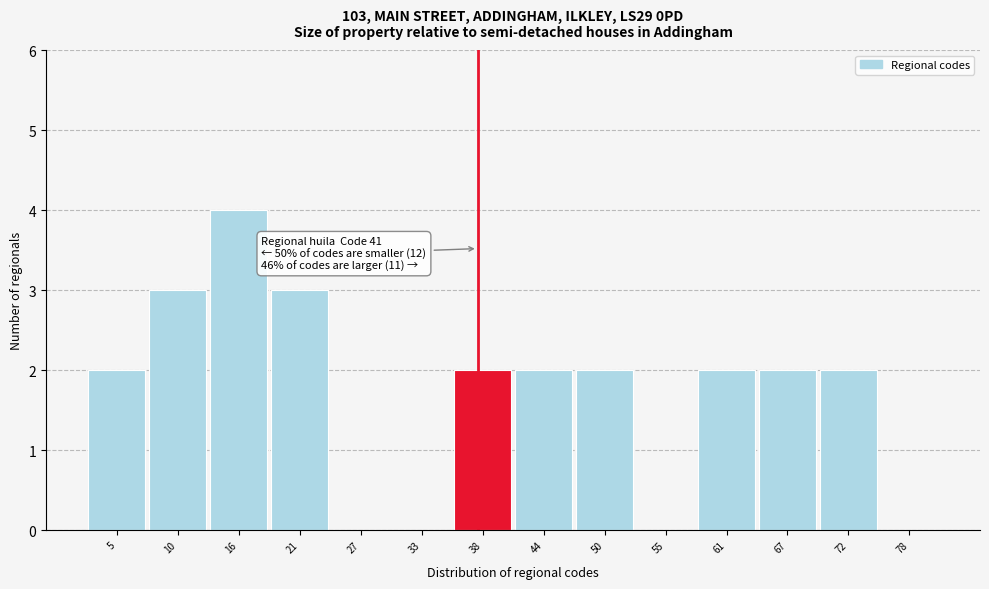

Reading right to left, what are all the values shown in this chart?

78=0	72=2	67=2	61=2	55=0	50=2	44=2	38=2	33=0	27=0	21=3	16=4	10=3	5=2